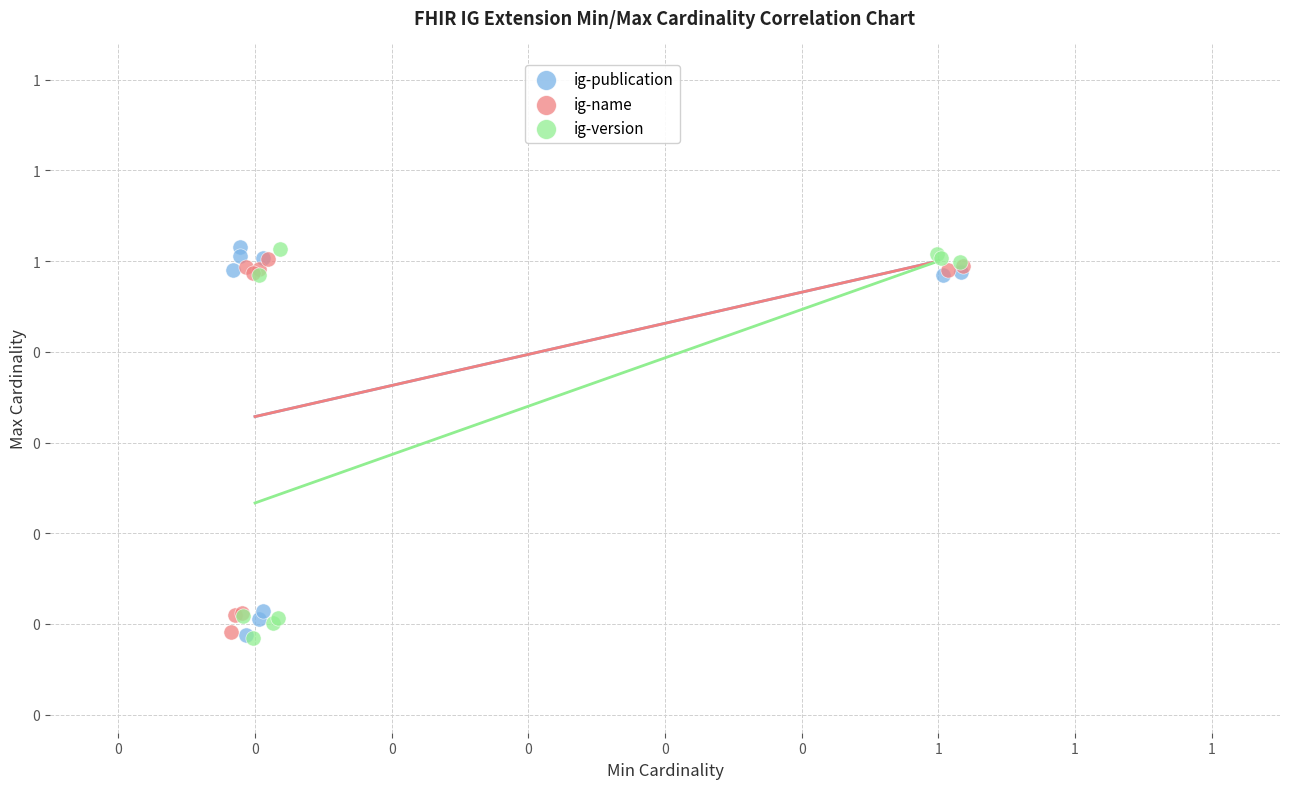

What are all the series names shown in the legend?

ig-publication, ig-name, ig-version